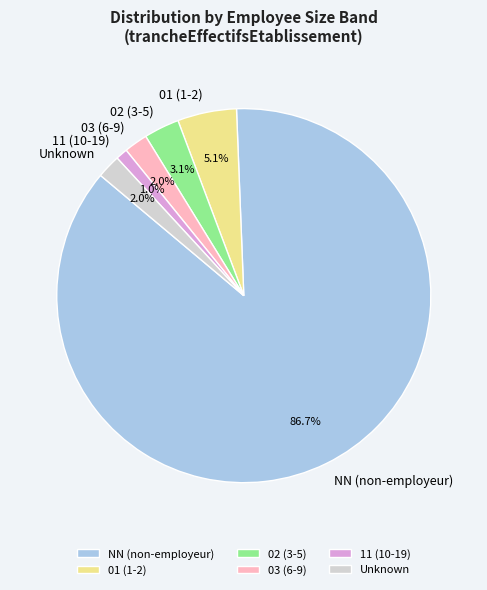

How many segments does this pie chart have?

6